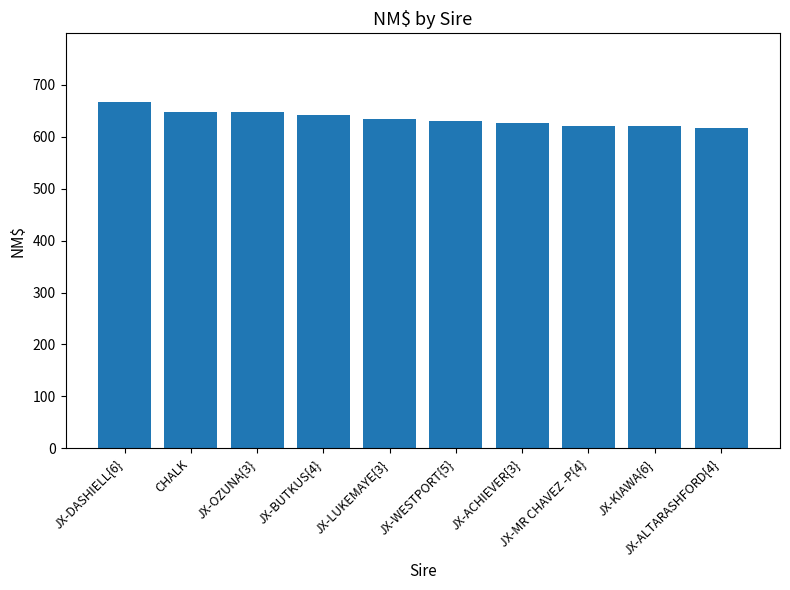

Approximately how many times larger is the value at JX-WESTPORT{5} compared to JX-MR CHAVEZ -P{4}?

1.0